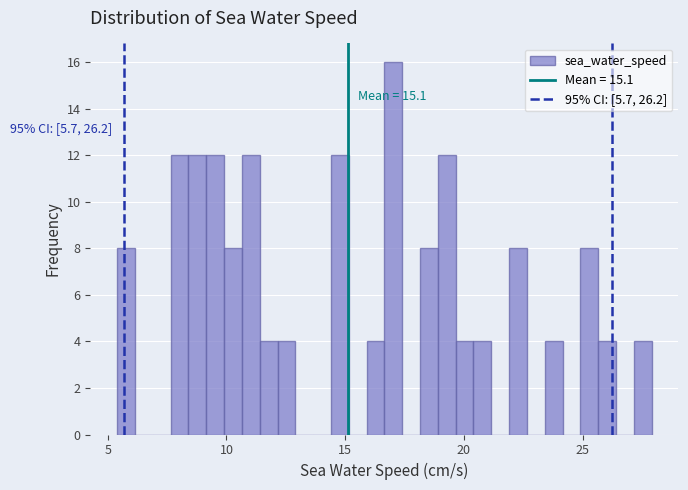

Around what value on the x-axis is the tallest bar? Give the approximate position of its centre, as read against the axis.

17.0